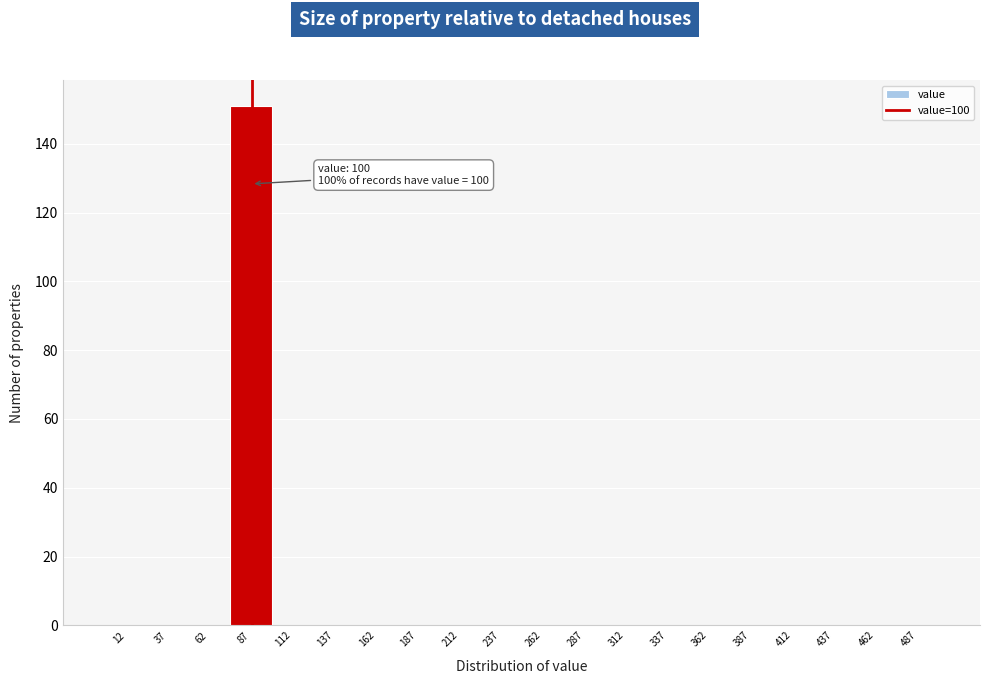

Reading left to right, transcribe all the data shown in this chart.

12=0	37=0	62=0	87=151	112=0	137=0	162=0	187=0	212=0	237=0	262=0	287=0	312=0	337=0	362=0	387=0	412=0	437=0	462=0	487=0